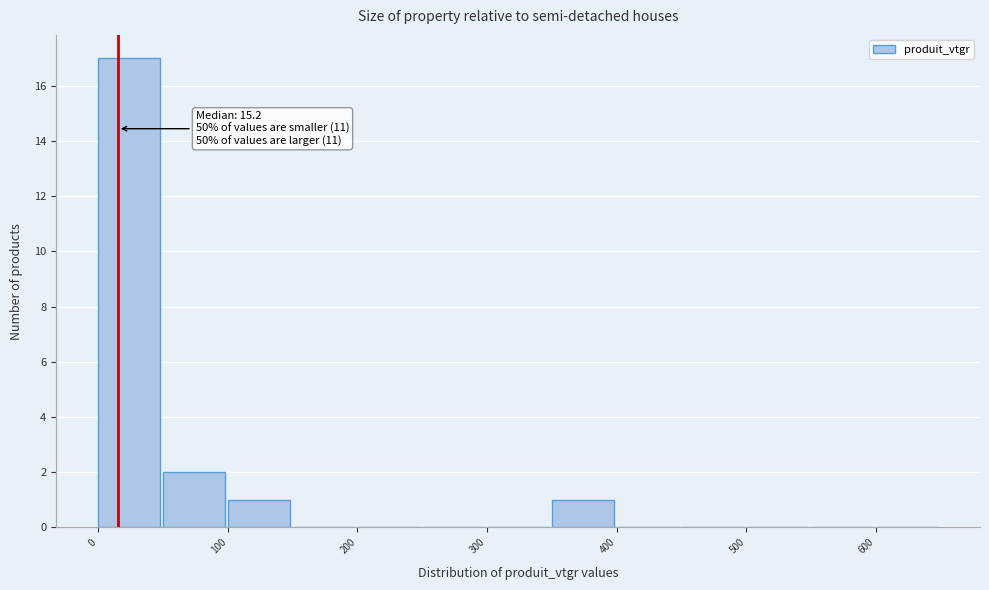

Over which range of the x-axis is the bar tallest?

0 to 50